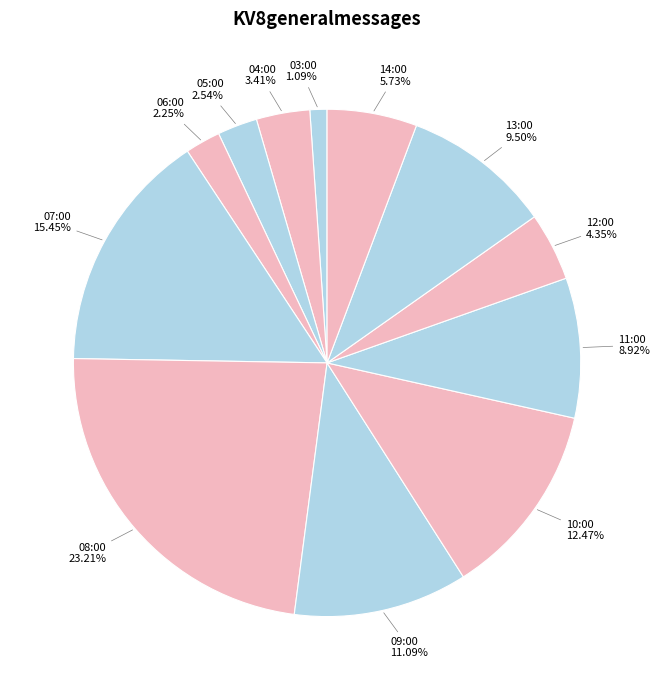

Count the number of slices in the pie.

12